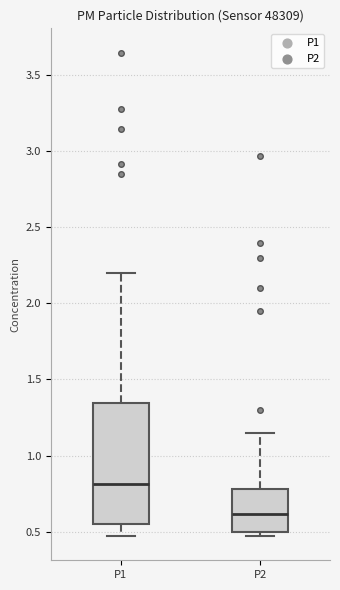

Reading left to right, transcribe this box plot: for each box, give where its median line is, the range the box spans, and where its two whiskers end, as read against the y-axis. The values are not printed on the chart, so give them approximately, as read against the axis.

P1: median 0.80, box 0.55 to 1.35, whiskers 0.45 to 2.20
P2: median 0.60, box 0.50 to 0.80, whiskers 0.45 to 1.15